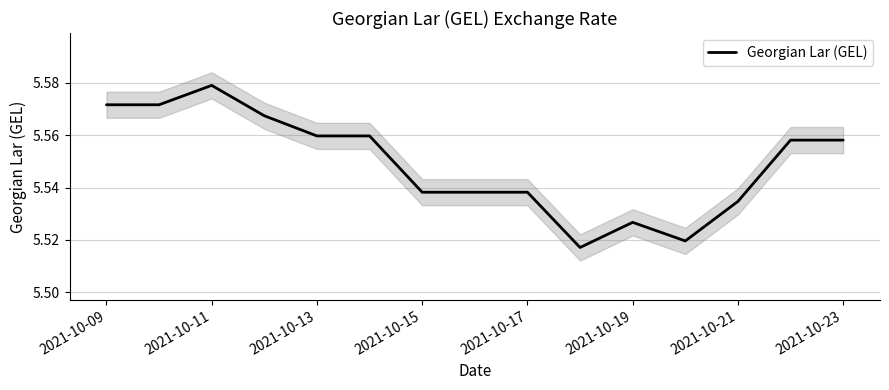

What is the value of the 5th point from the left?

5.6